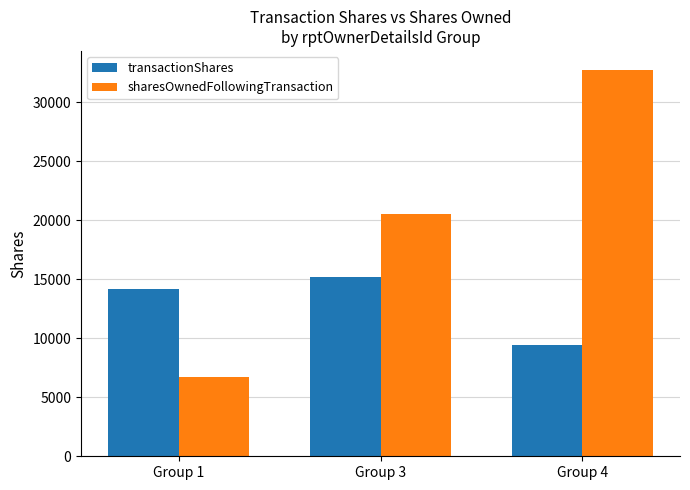

How many bars are there in each group?

2